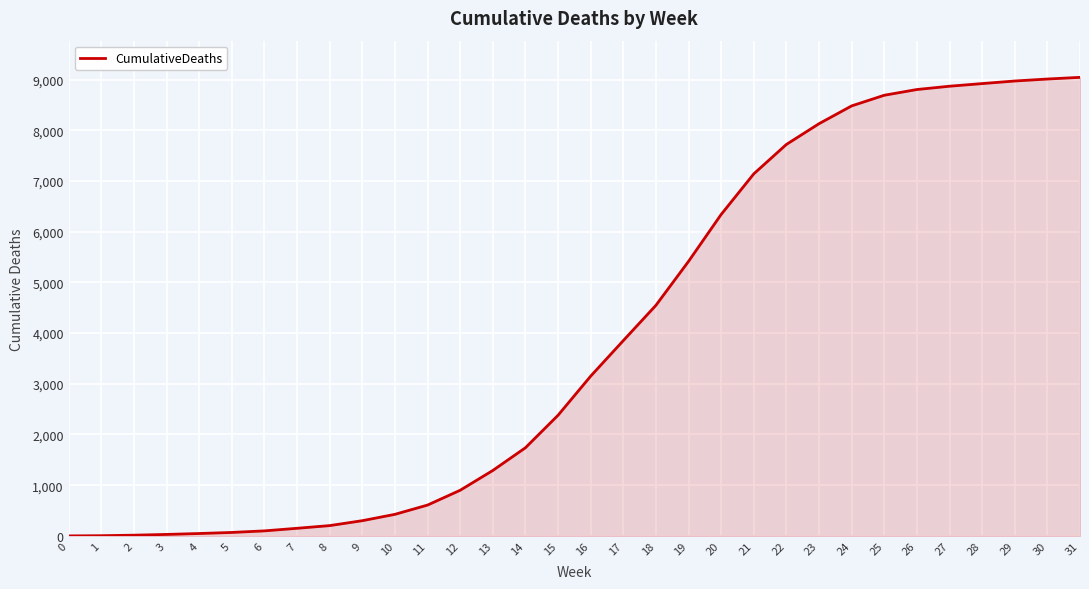

How many lines are shown in the chart?

1